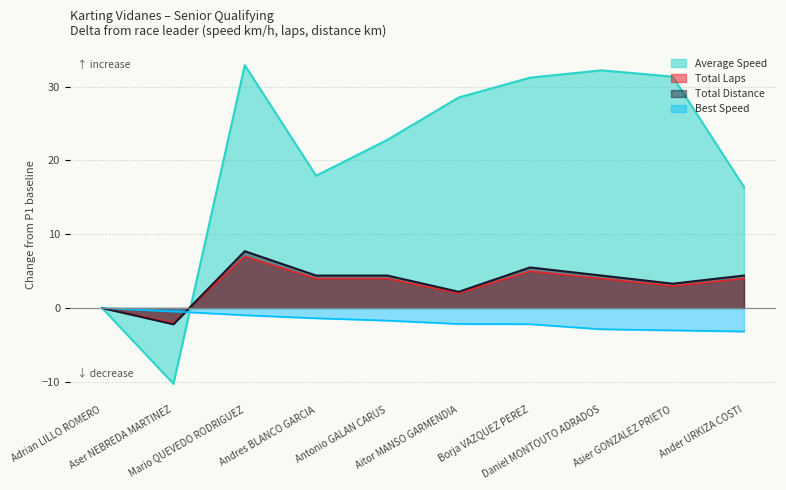

What is the smallest value displayed?

-10.3